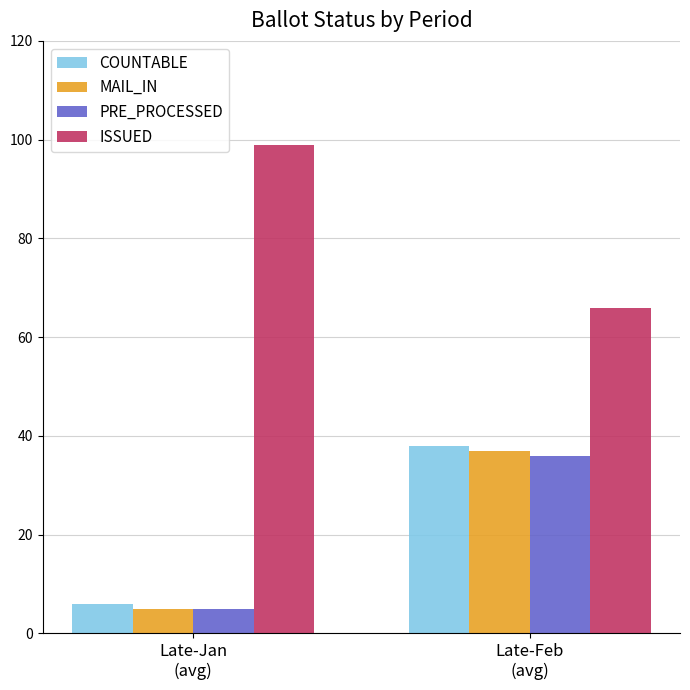

What is the minimum value for ISSUED?

66